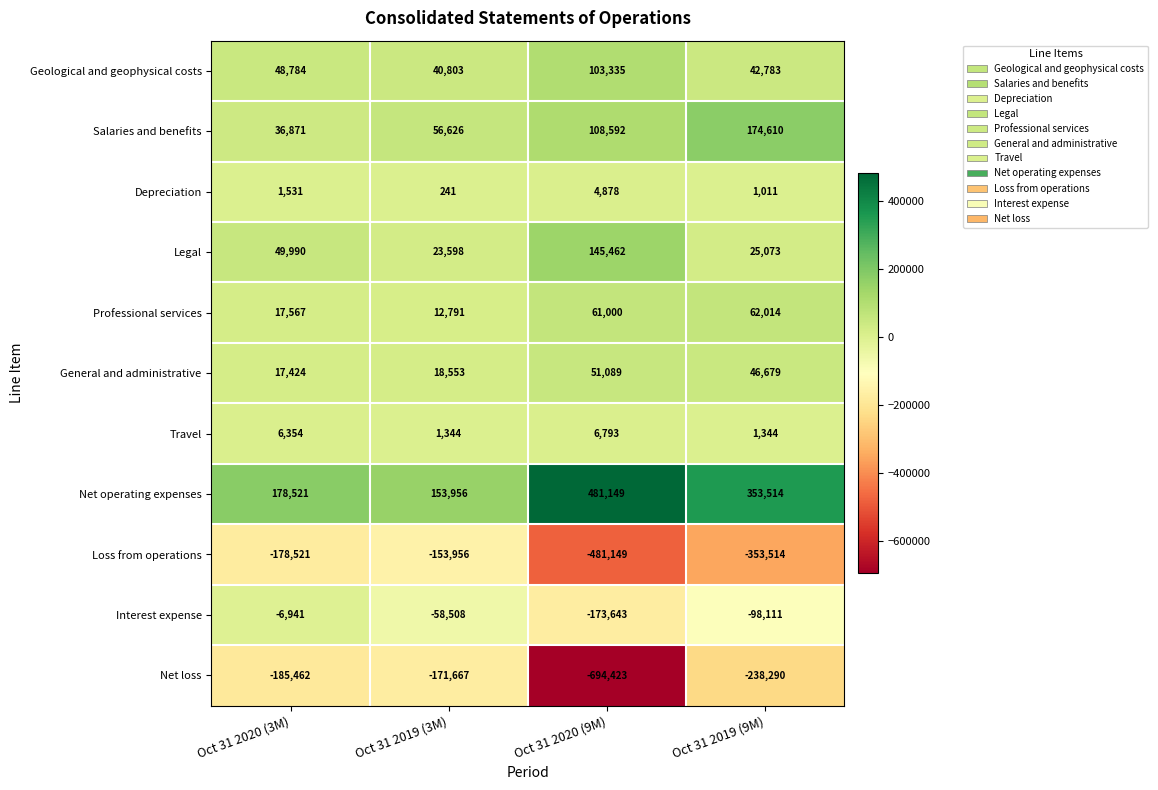

The Loss from operations series shows -353514 at Oct 31 2019 (9M). True or false?

True